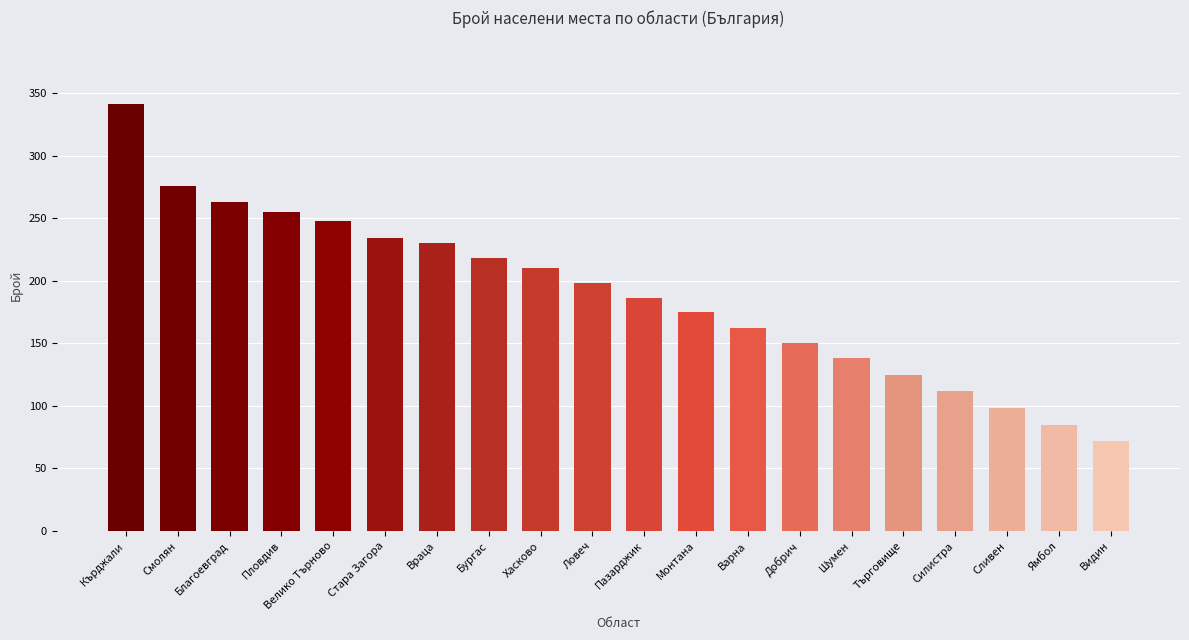

Reading left to right, what are all the values shown in this chart?

341	276	263	255	248	234	230	218	210	198	186	175	162	150	138	125	112	98	85	72